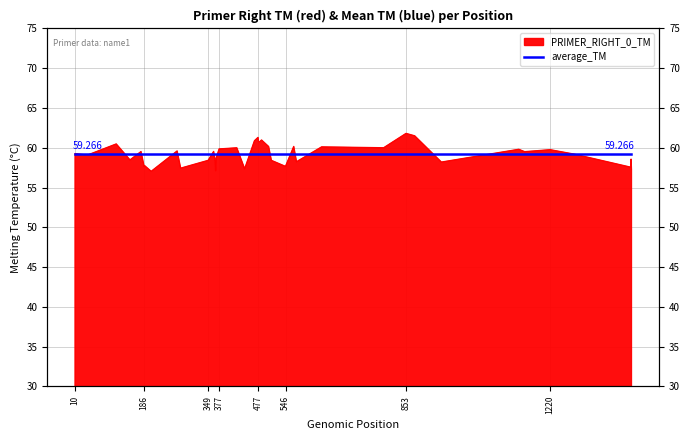

Rank the categories by value from lowest to highest.

204, 368, 1427, 442, 279, 1425, 186, 546, 187, 943, 574, 367, 349, 510, 150, 1426, 369, 41, 1282, 10, 1155, 178, 363, 270, 1220, 1140, 377, 422, 796, 638, 503, 567, 115, 480, 477, 467, 485, 476, 875, 853